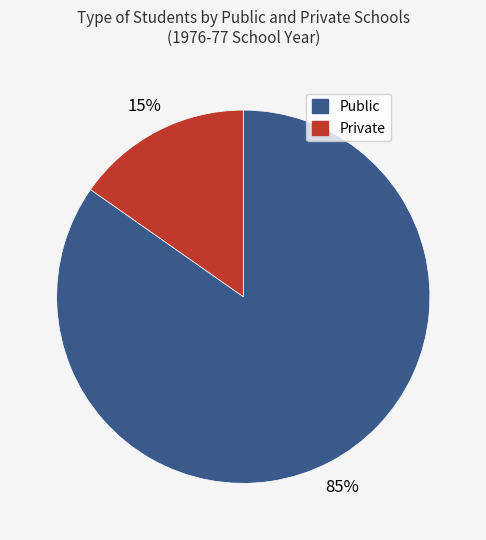

Rank the categories by value from highest to lowest.

Public, Private